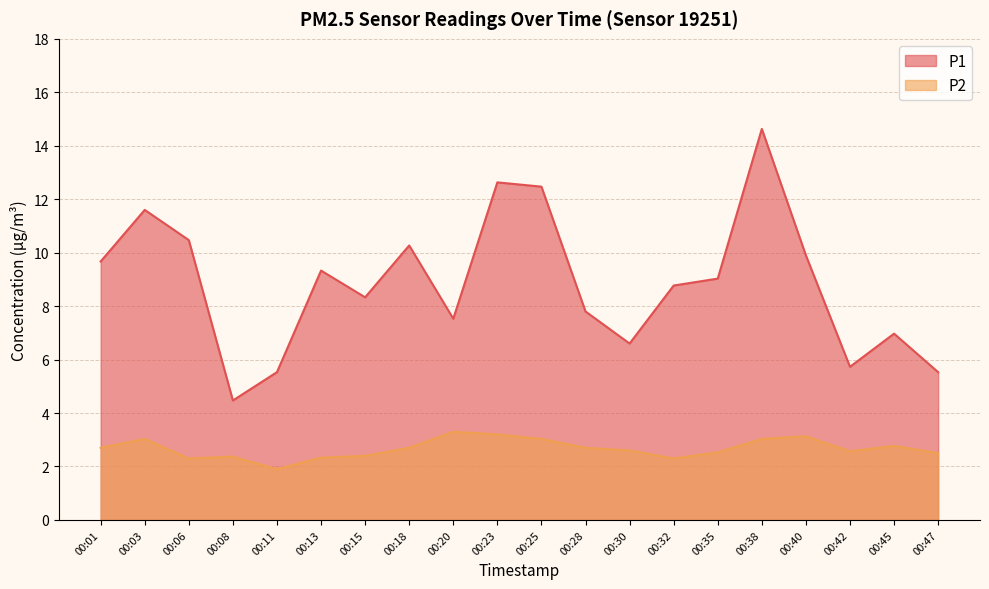

How many lines are shown in the chart?

2